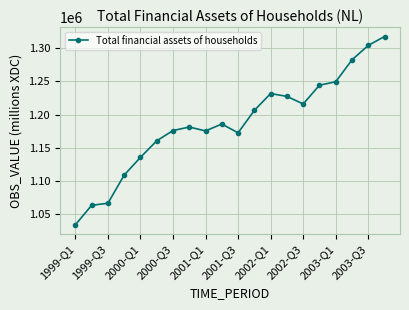

What is the difference between the maximum and minimum values?

283829